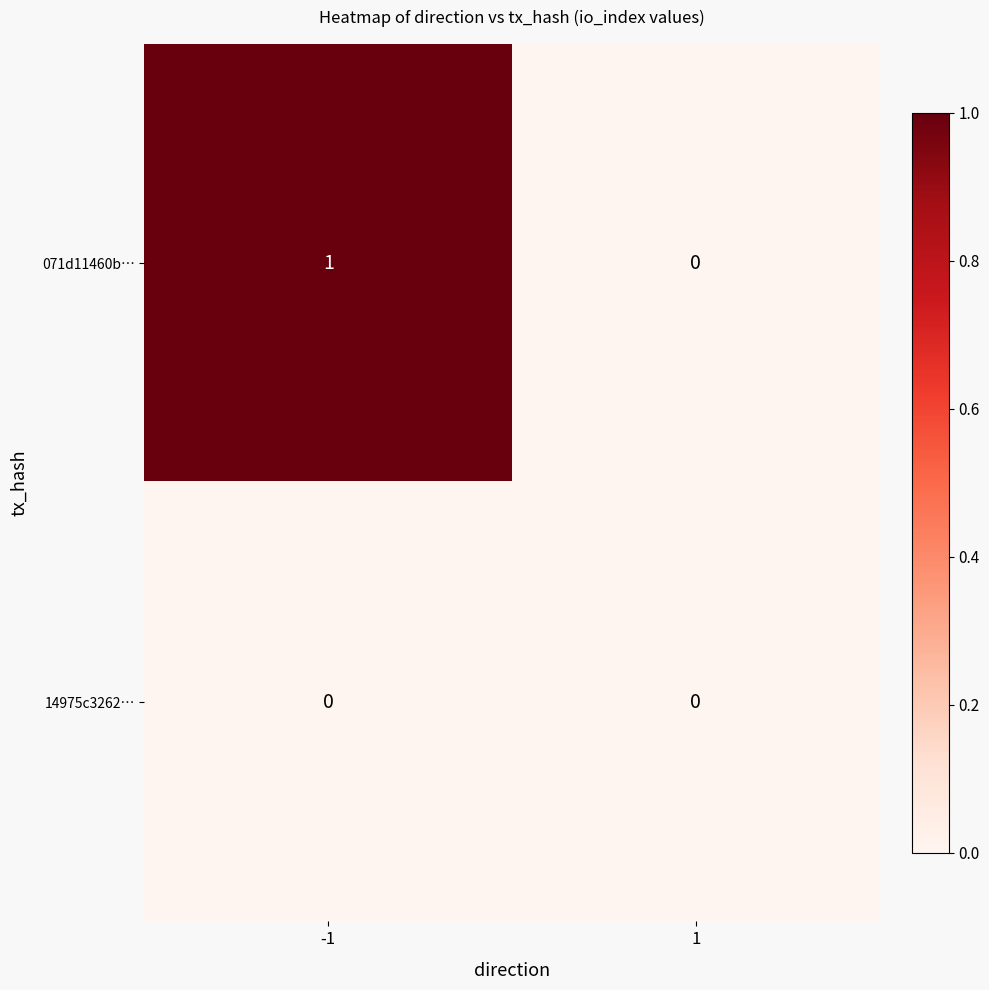

Between -1 and 1, which series saw the biggest shift?

071d11460b…